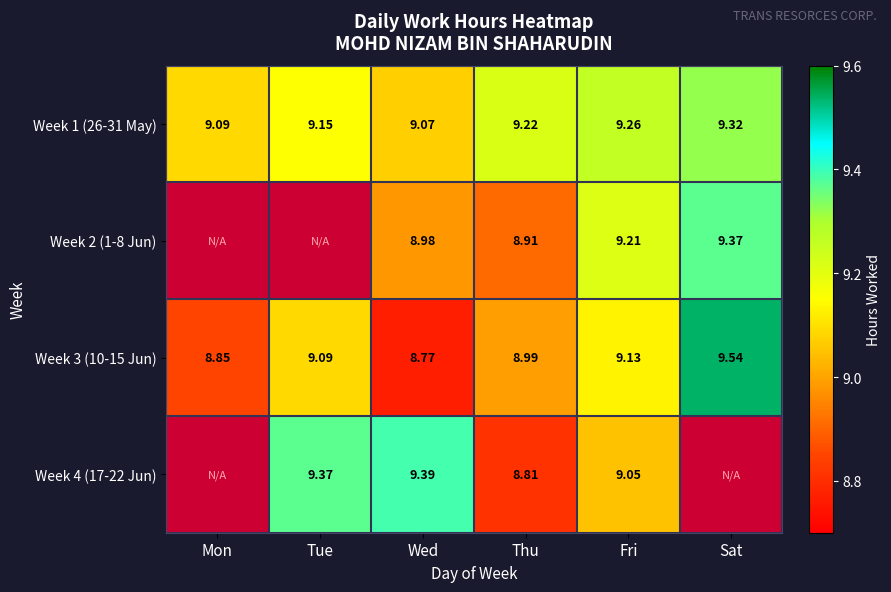

Count the number of data series in this chart.

4